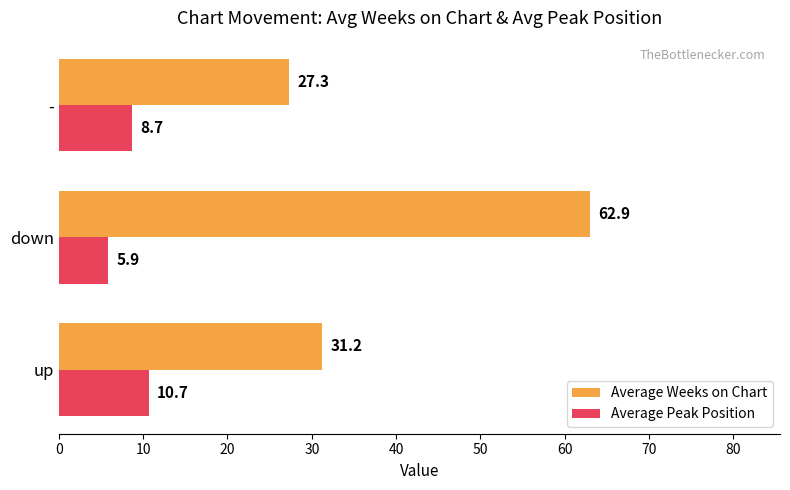

The Average Weeks on Chart series shows 55.7 at up. True or false?

False